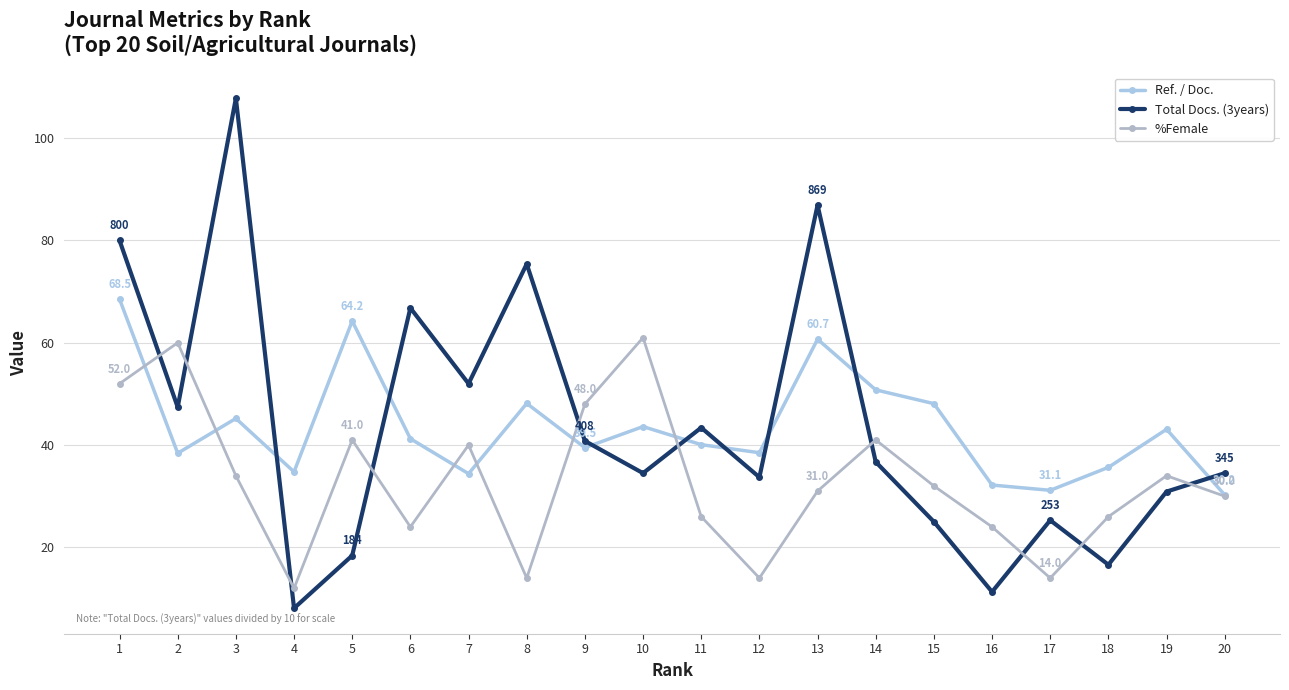

How many times do %Female and Ref. / Doc. cross each other?

6